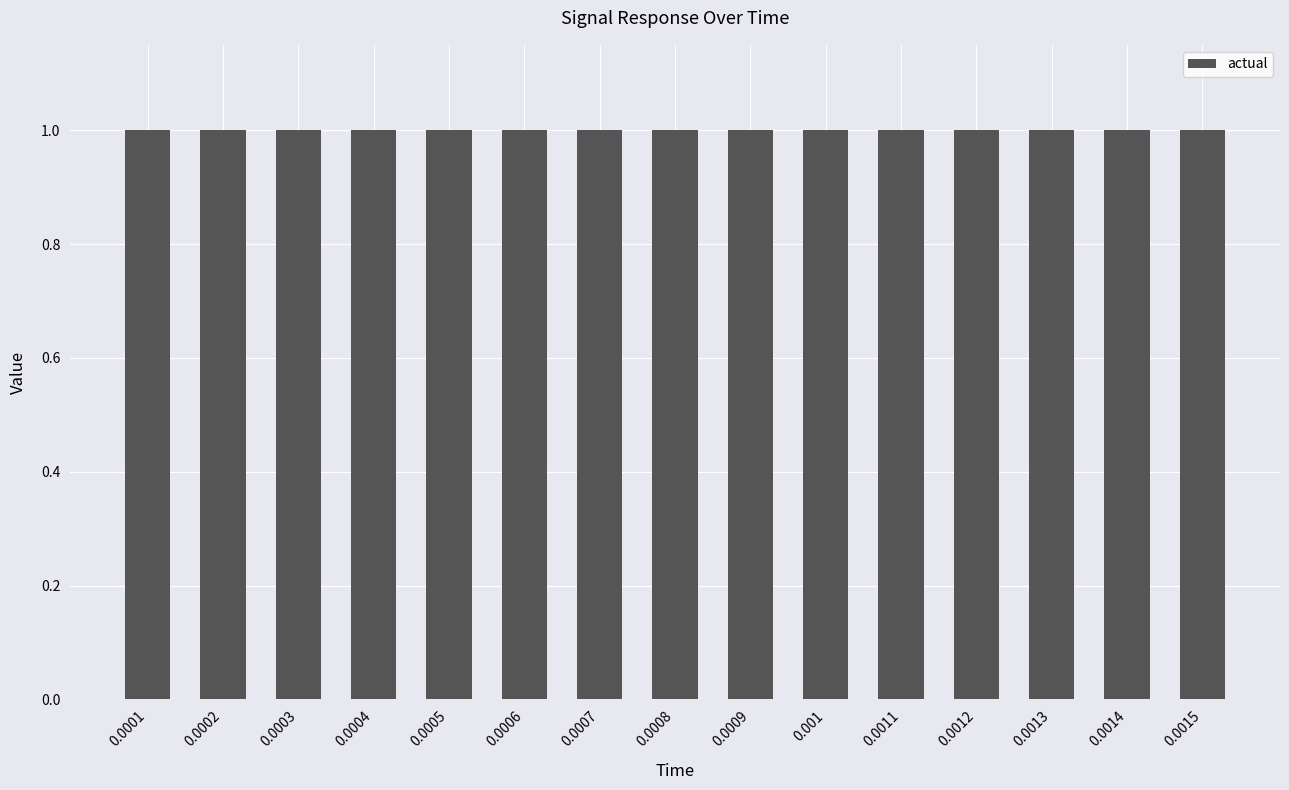

What value does the reference series have at 0.0008?

1.0